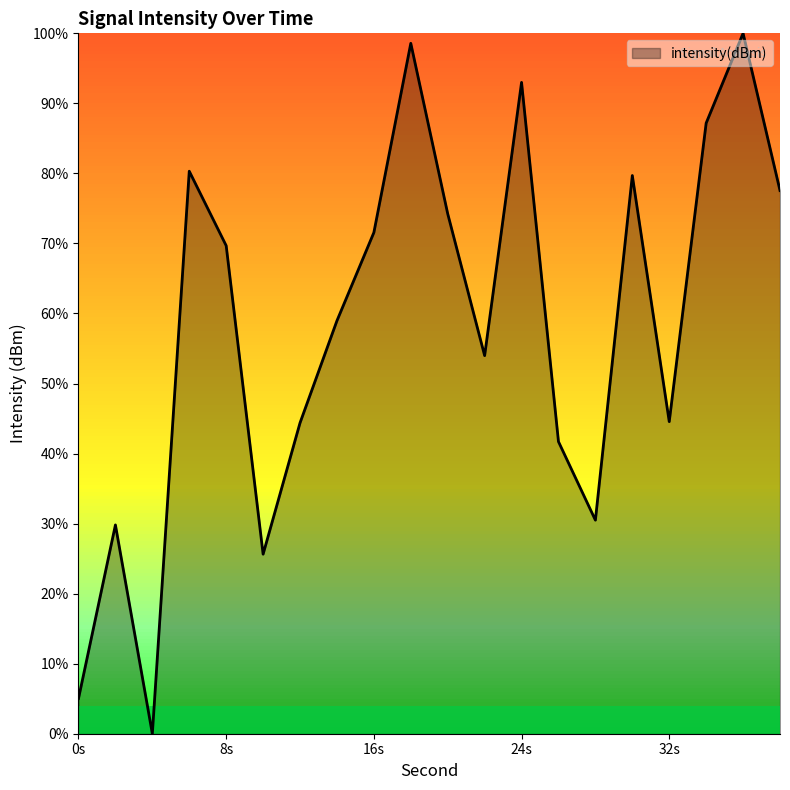

Does the chart display data point markers on the line(s)?

No